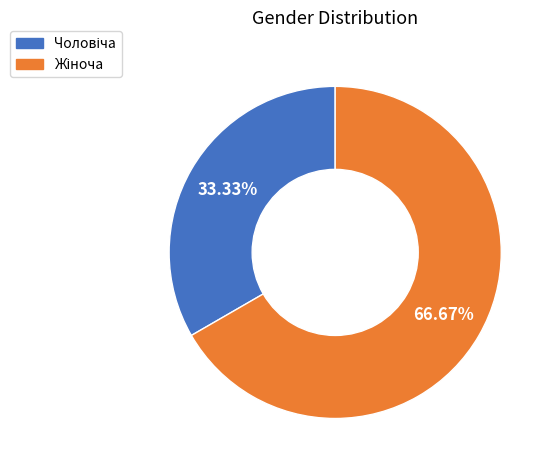

Is there a majority slice in this chart?

Yes